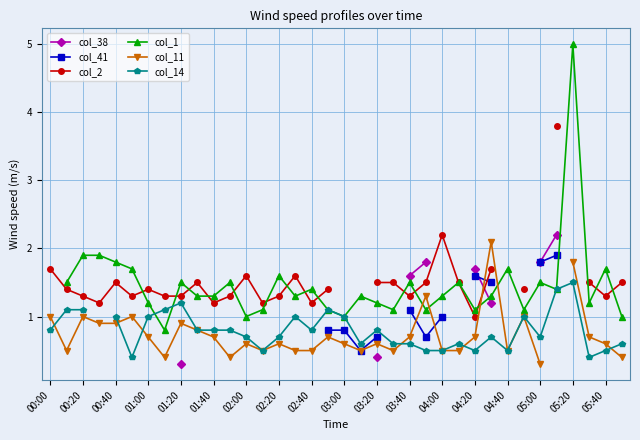

The col_1 series shows 0.5 at 03:00. True or false?

False